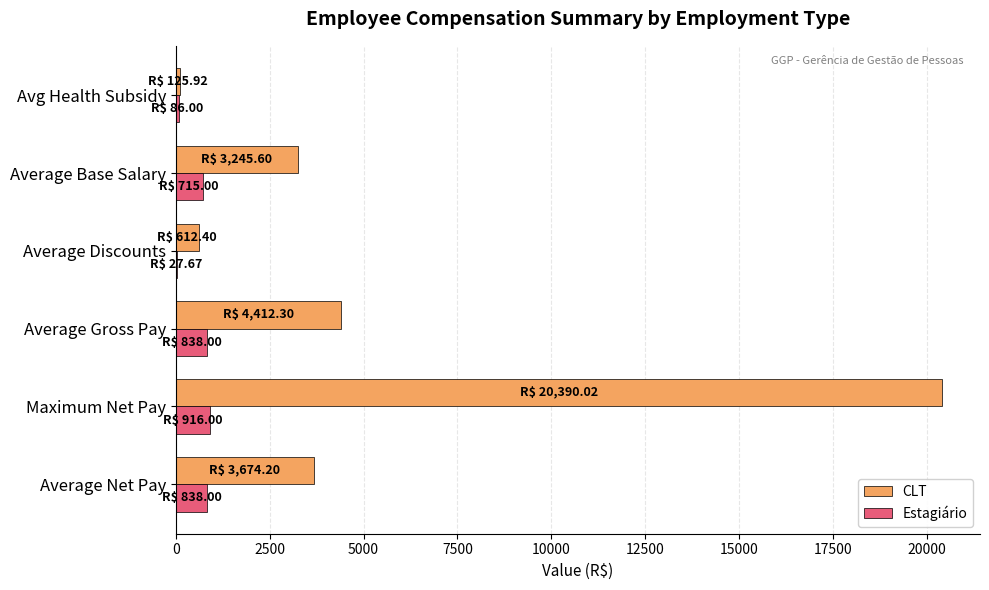

Count the number of categories in the chart.

6